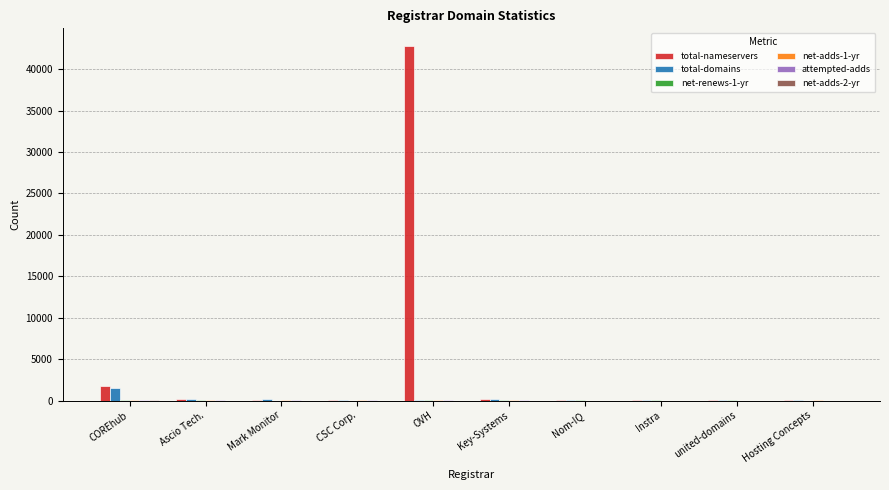

What is the sum of all total-domains values?

2497